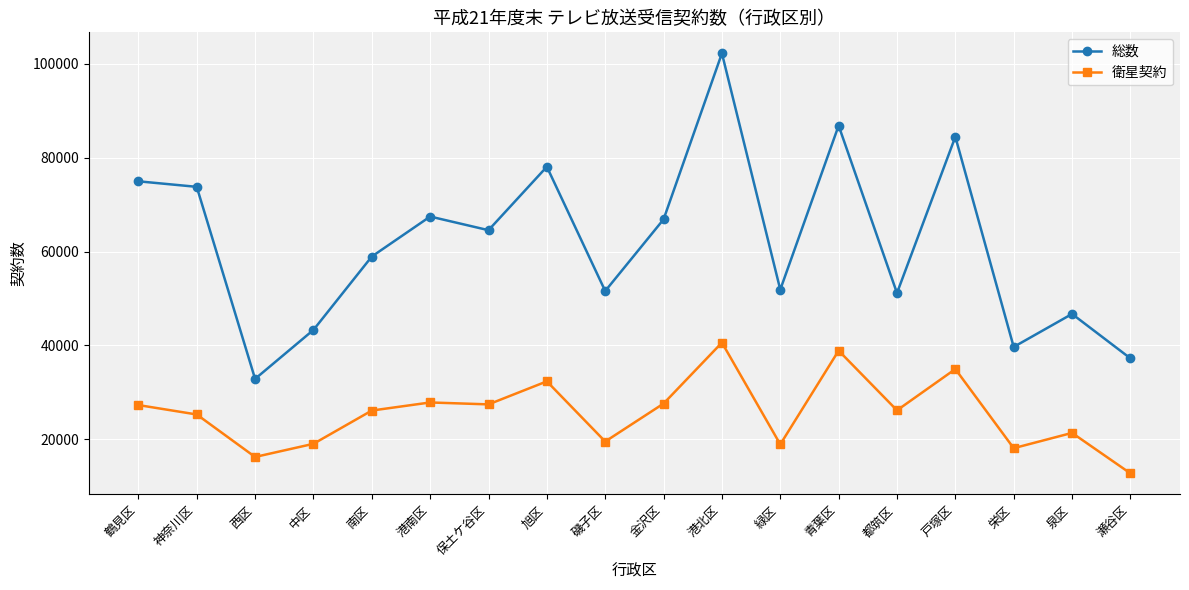

What is the value of the 衛星契約 point at the 15th from the left?

34960